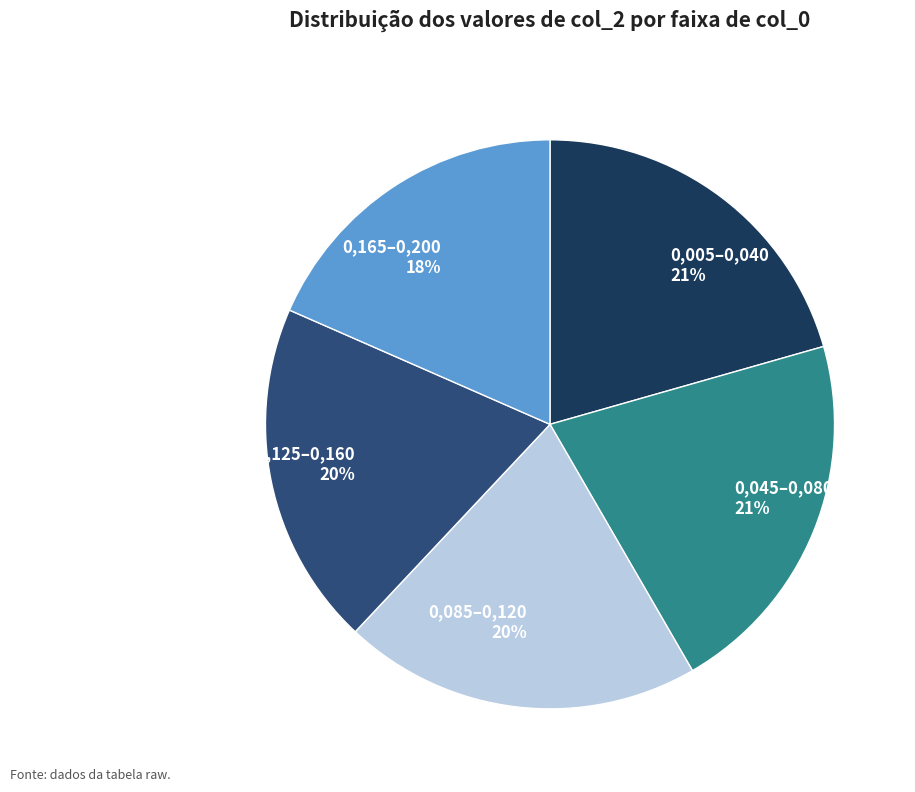

To the nearest percent, what is the combined percentage of 0,085–0,120 20% and 0,005–0,040 21%?

41%